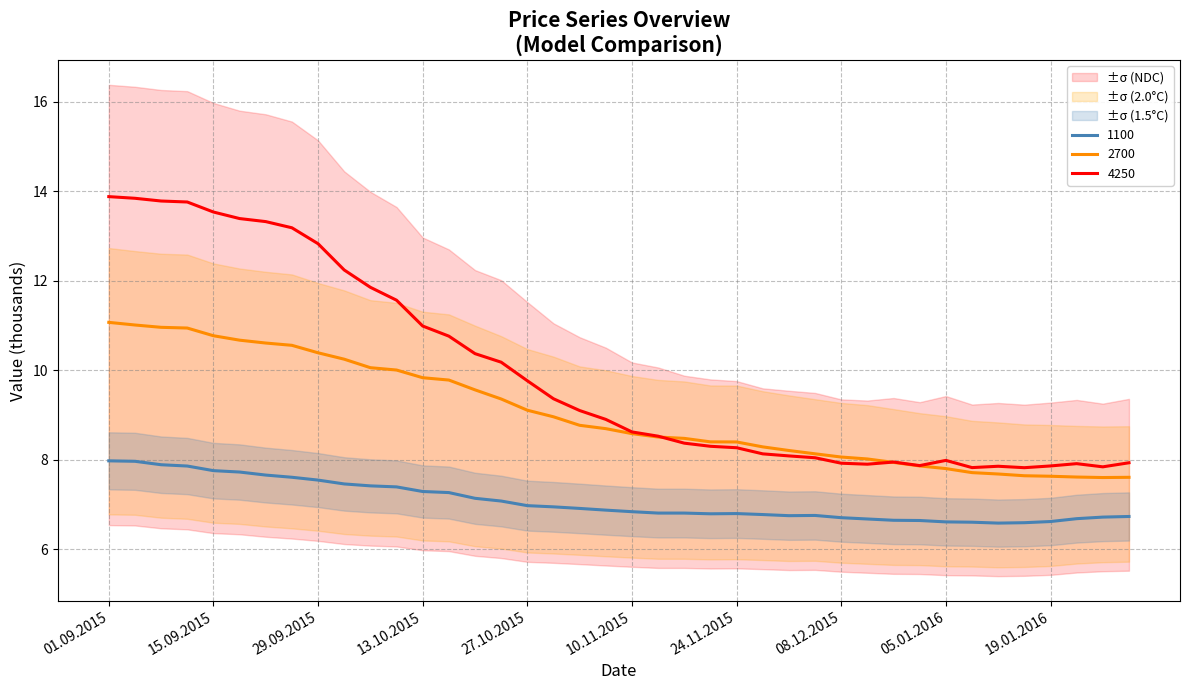

True or false: 4250 and 3500 intersect in this chart.

False